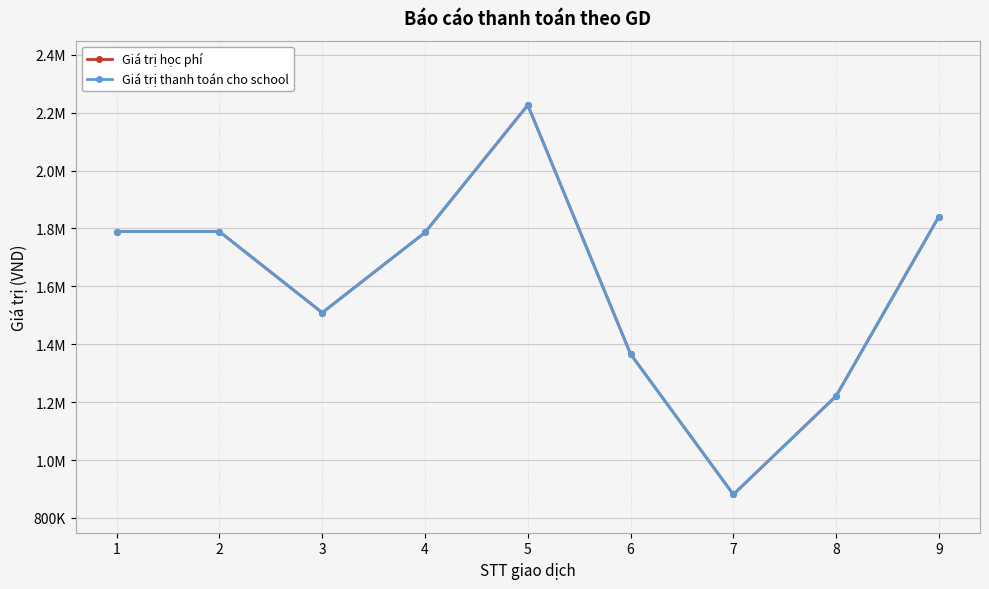

At how many categories does at least one series exceed 1943050?

1